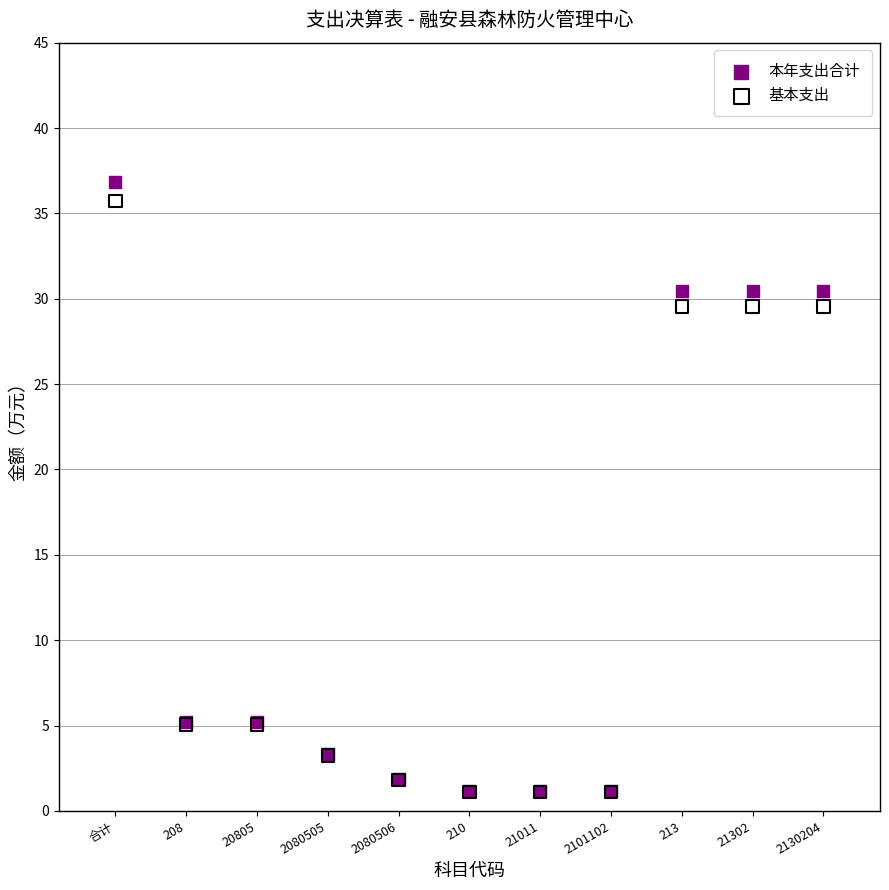

Which series contains the highest Y value?

本年支出合计